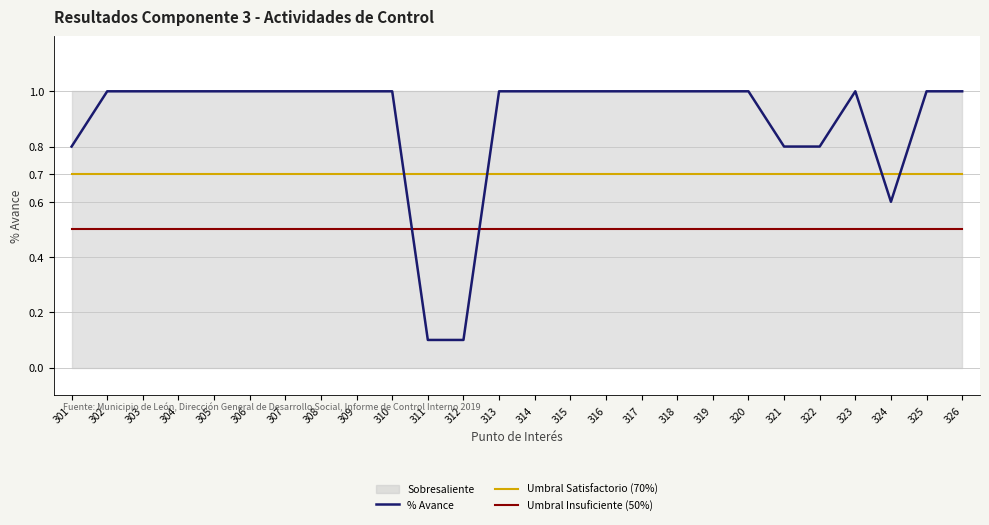

List the series in order of their peak value, lowest first.

Umbral Insuficiente (50%), Umbral Satisfactorio (70%), % Avance